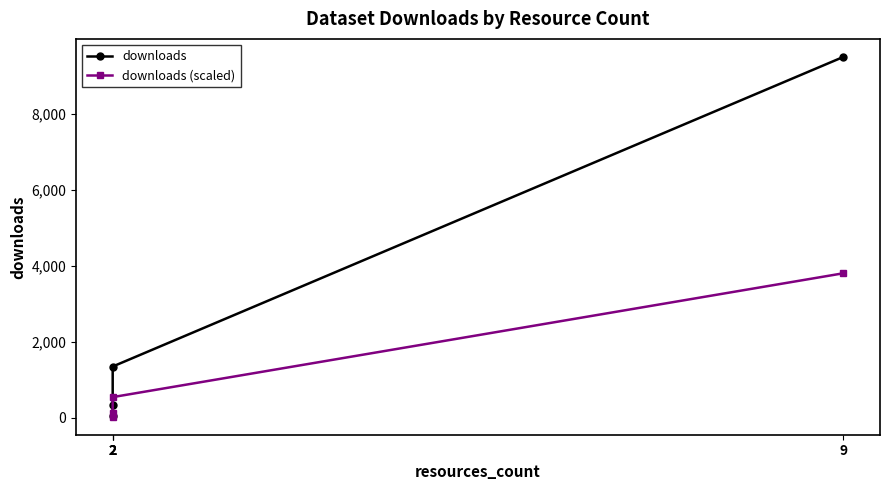

What are all the series names shown in the legend?

downloads, downloads (scaled)